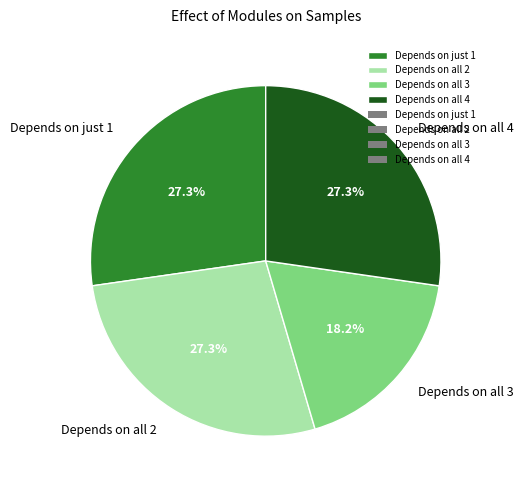

What is the ratio of the value at Depends on all 3 to the value at Depends on all 2?

0.7